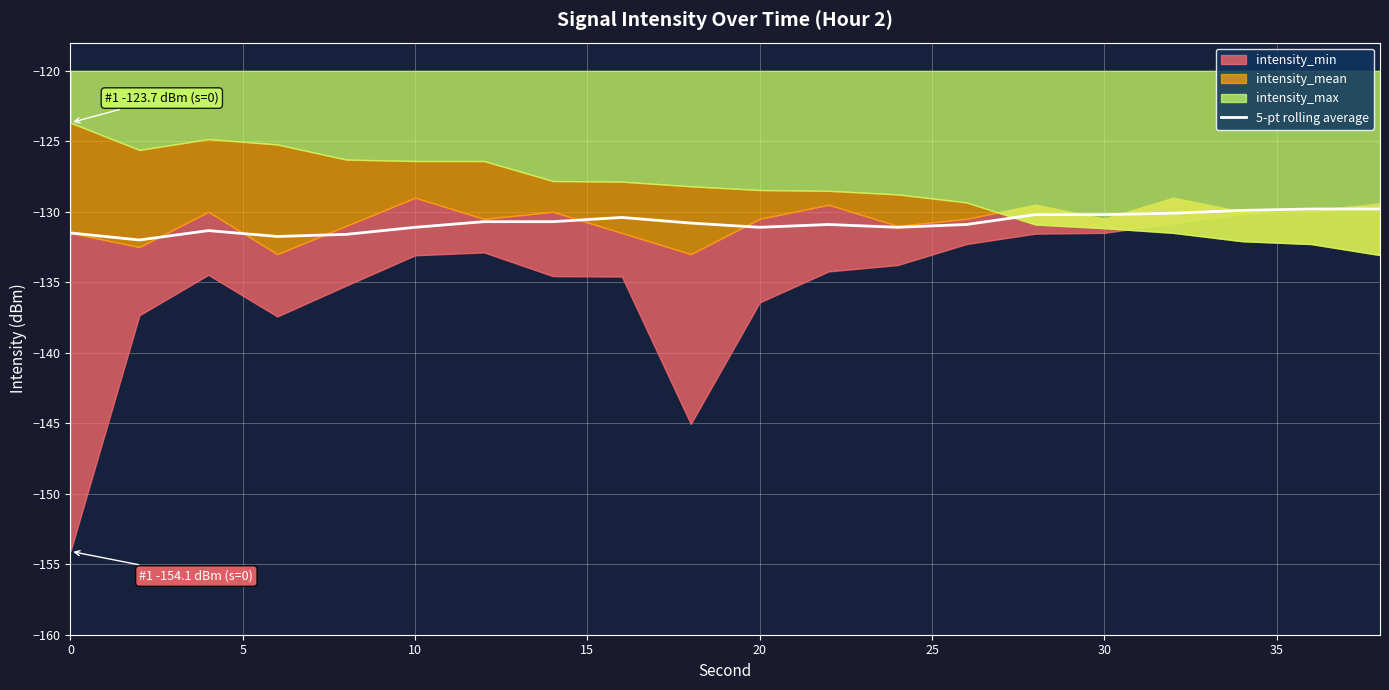

How many points are lower than both their immediate neighbors (excluding endpoints)?

4